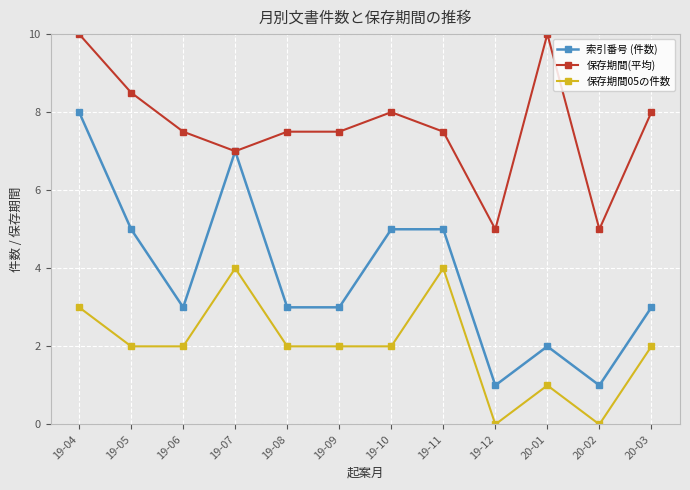

Which series has the widest spread of values?

索引番号 (件数)